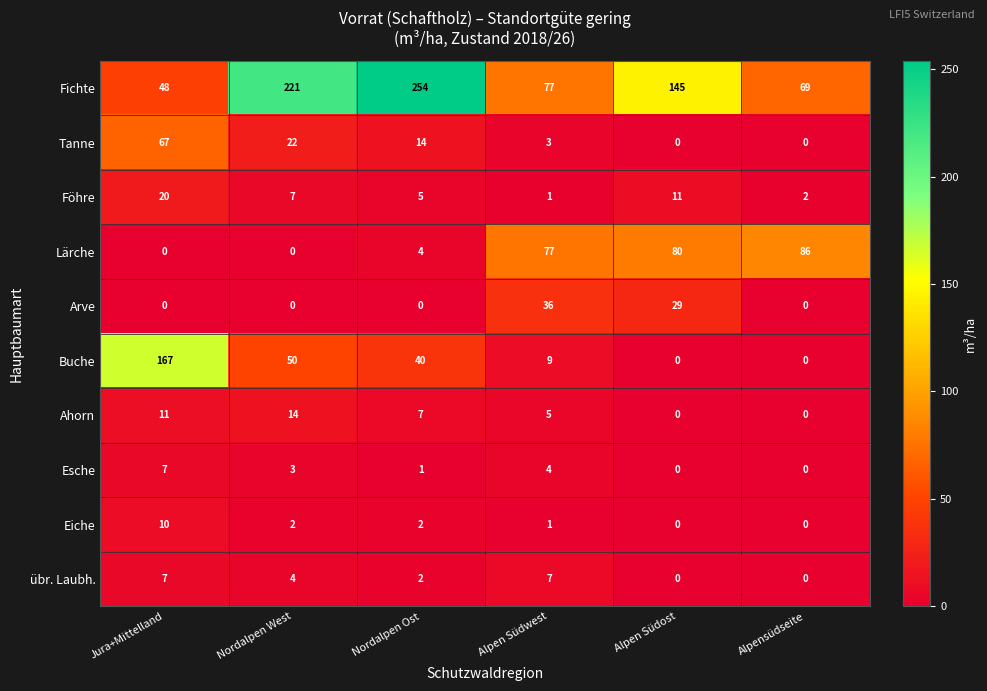

What is the sum of all Föhre values?

46